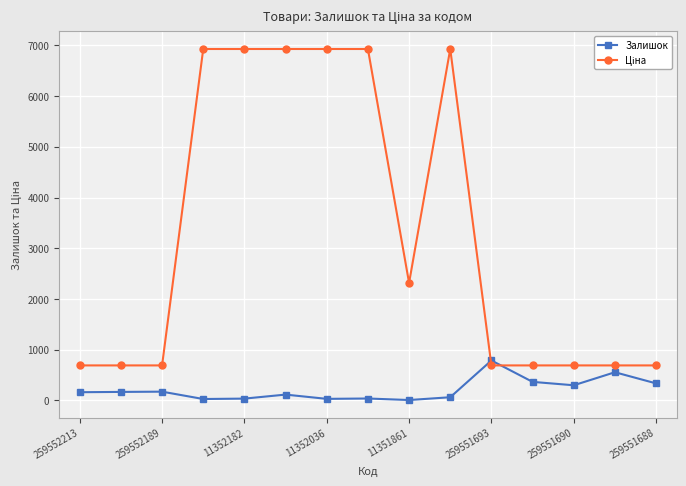

What is the sum of all Залишок values?

3137.0